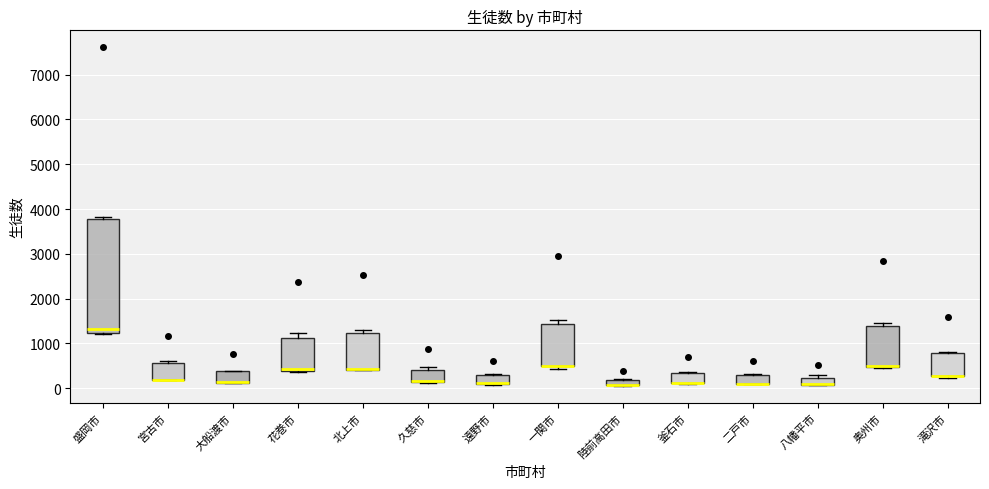

Which box is the tallest, from its lower edge to its upper edge?

盛岡市